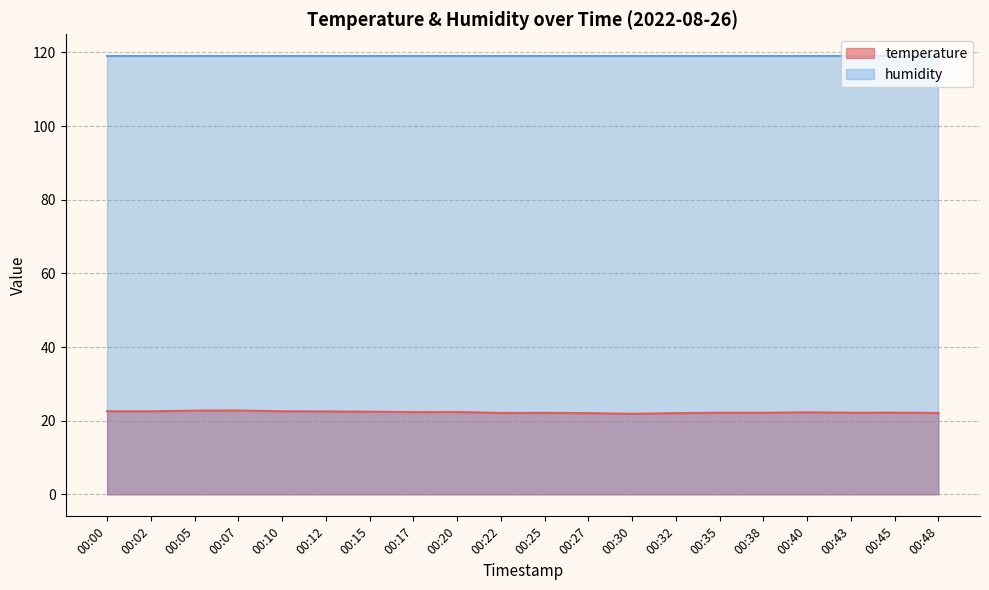

The value at 00:40 is 22.3. True or false?

True